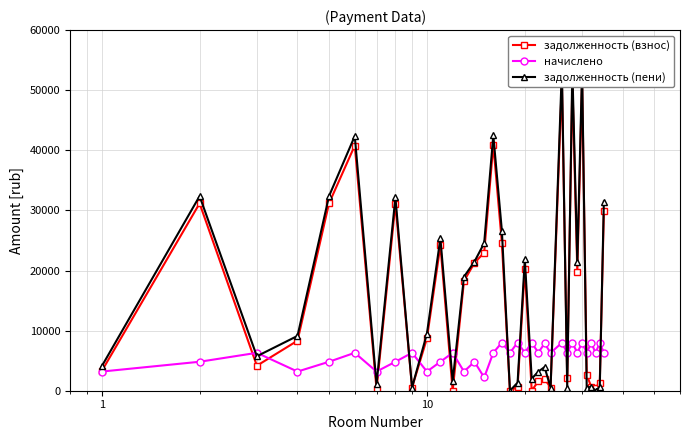

What is the value of the начислено point at the 4th from the left?

3187.2